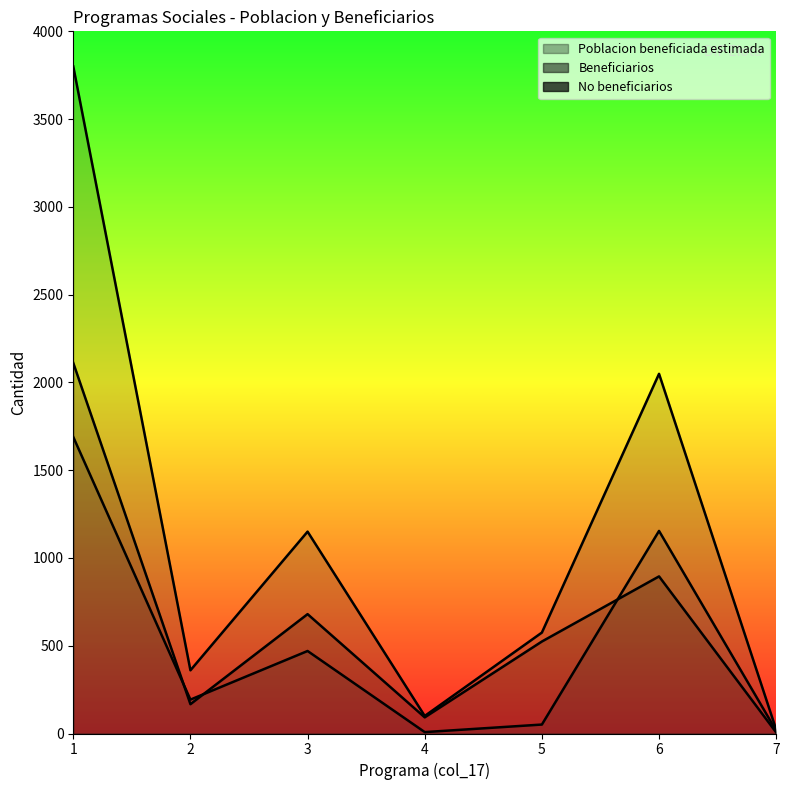

Rank the series at 6 from highest to lowest value.

Poblacion beneficiada estimada, Beneficiarios, No beneficiarios